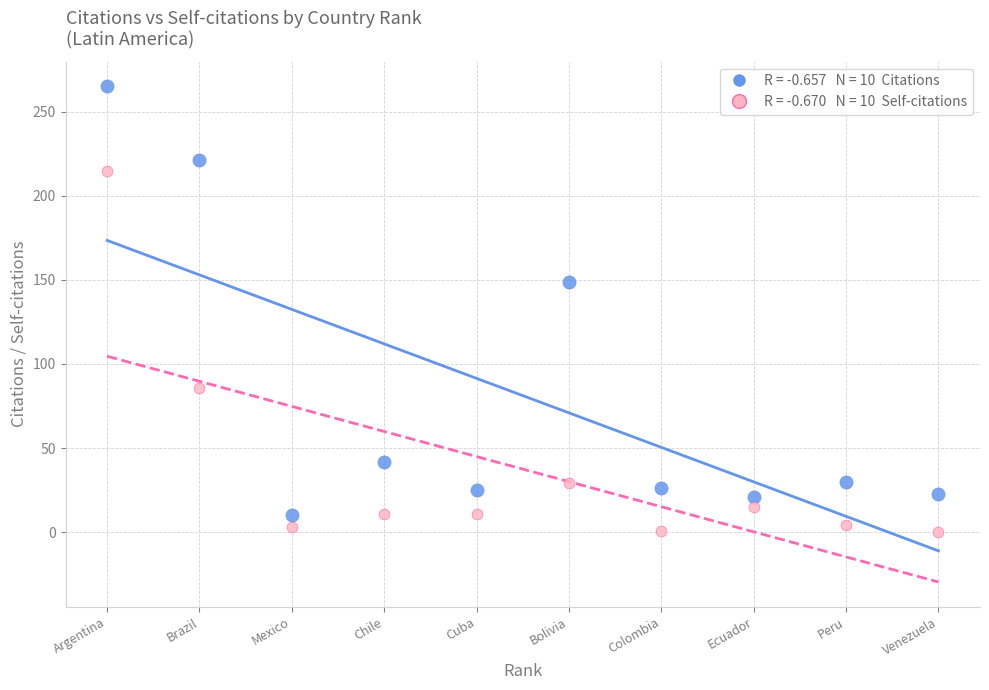

Across all series, what Y value is closest to 132?

149